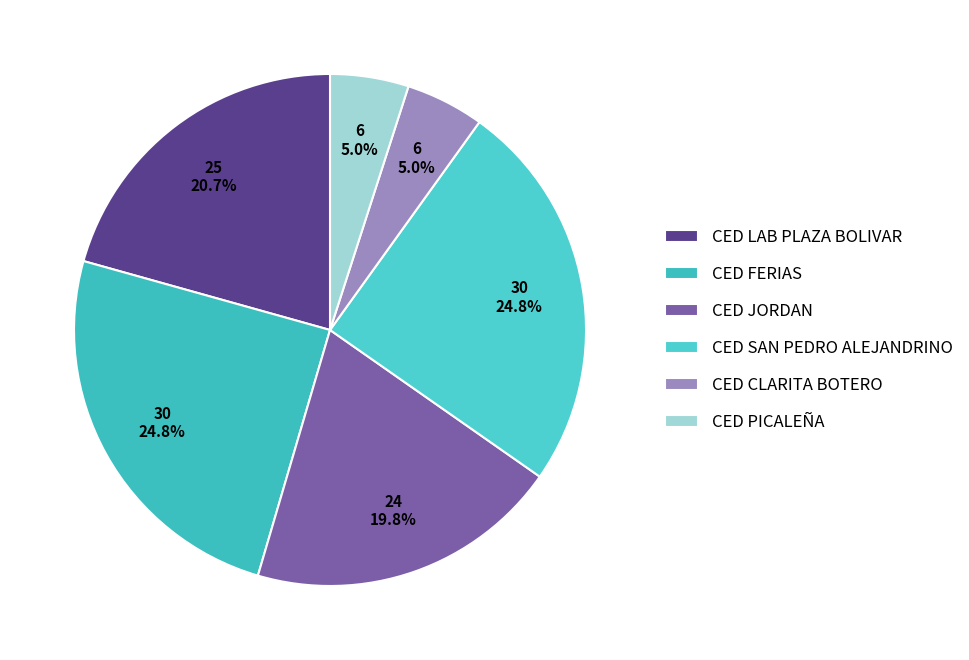

How many segments does this pie chart have?

6